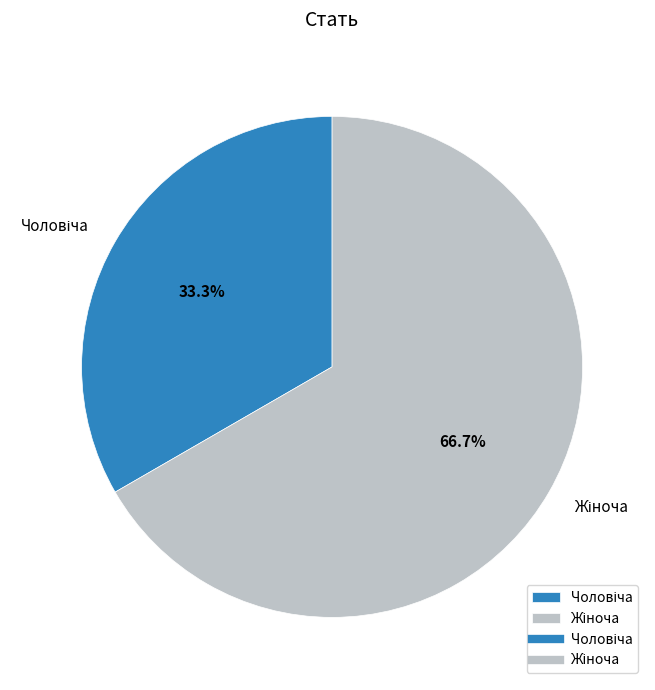

Is there any slice that represents more than half of the pie?

Yes